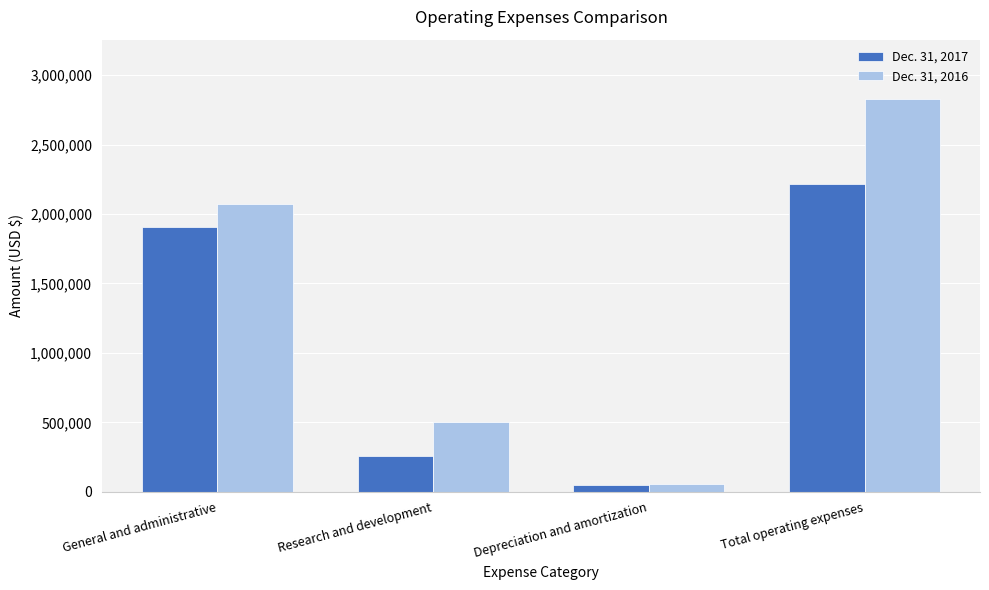

What is the difference between the maximum and minimum values in the Dec. 31, 2016 series?

2773585